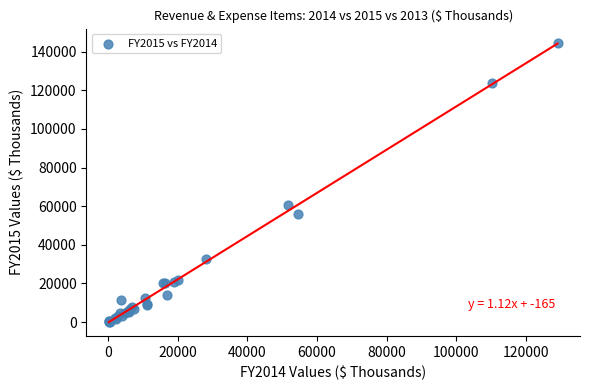

What Y value in the scatter plot is closest to 72341?

60782